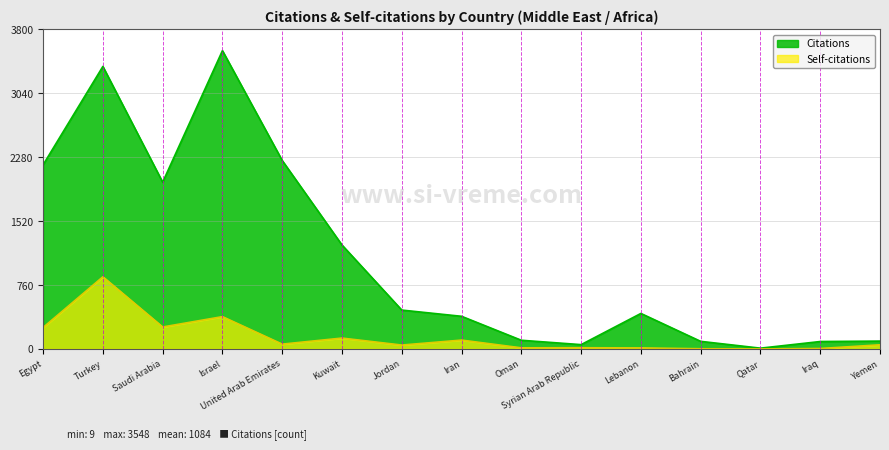

Is it true that Self-citations equals 2 at Bahrain?

True